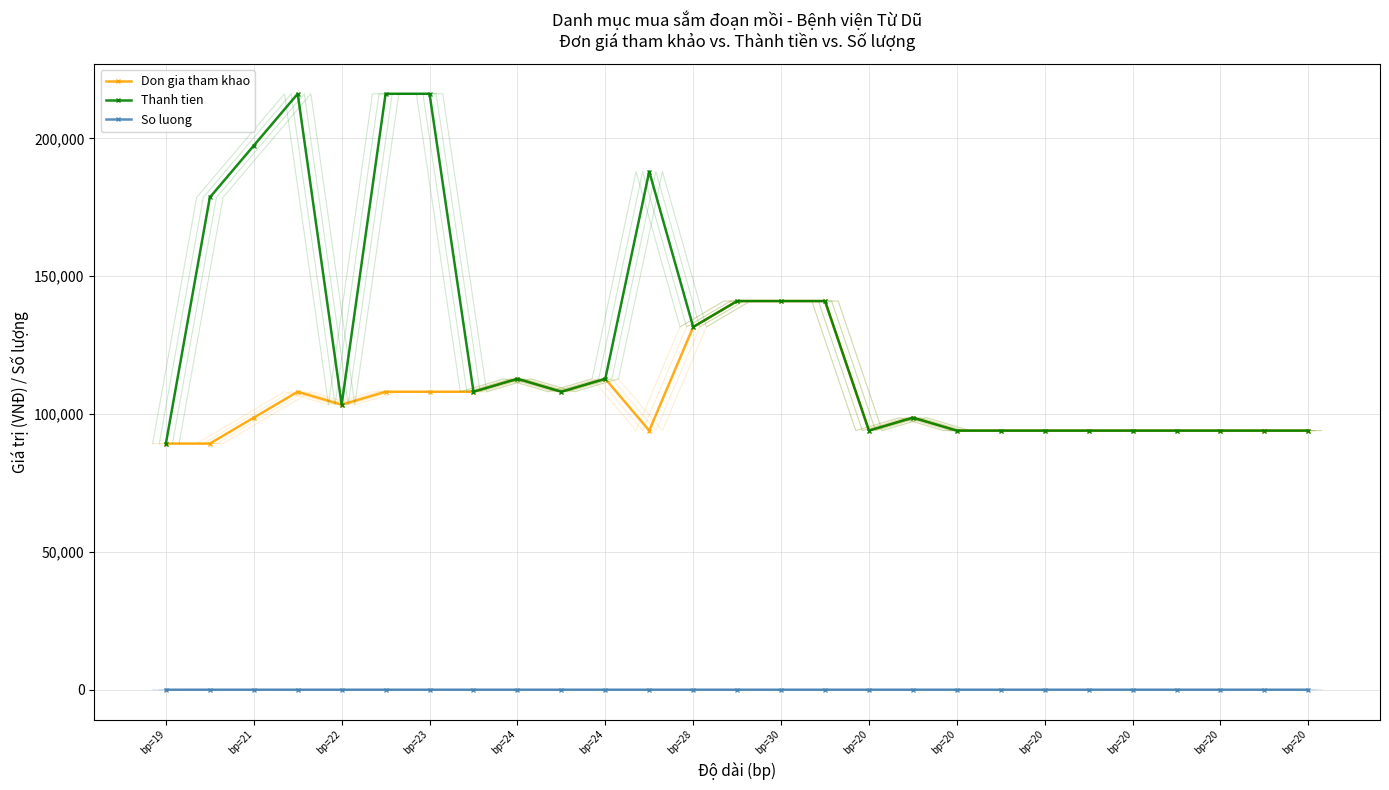

What is the sum of the Thanh tien values at 25 and bp=28?

310200